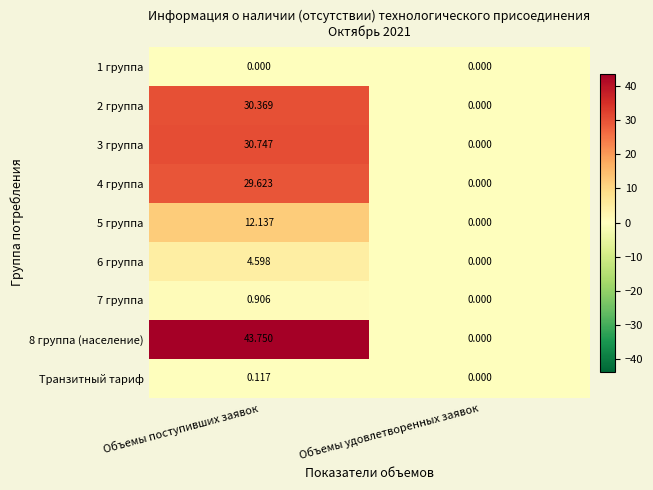

At which category is the sum across all series the highest?

Объемы поступивших заявок